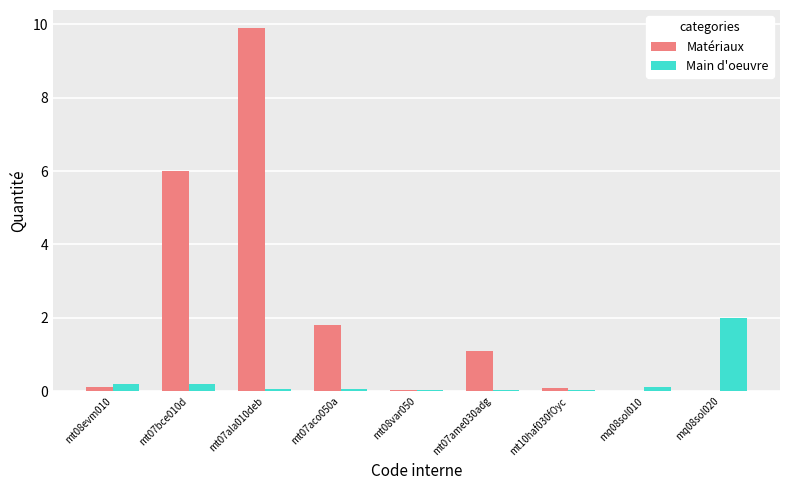

At which category is the sum across all series the highest?

mt07ala010deb